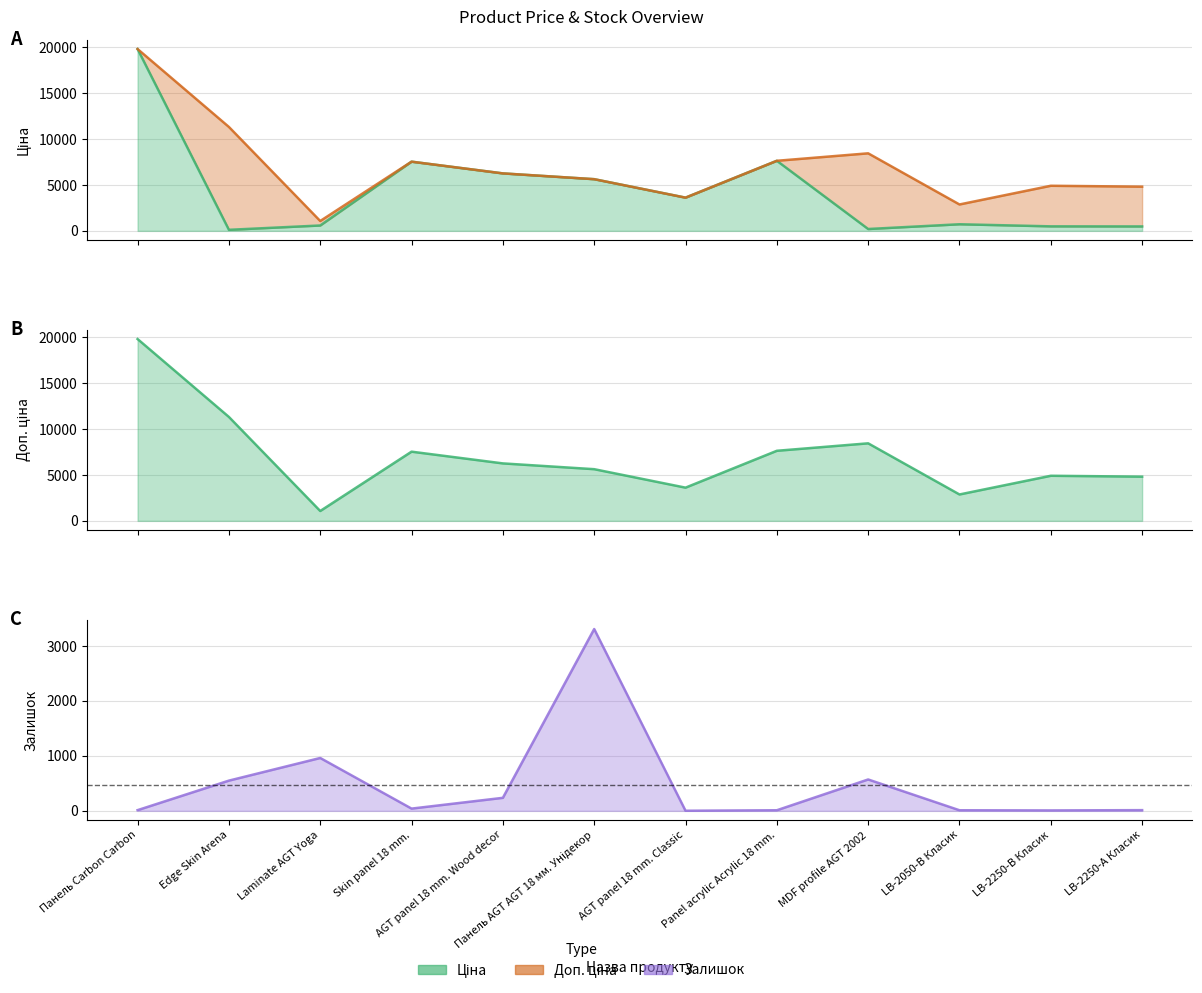

True or false: Доп. ціна and Ціна intersect in this chart.

False